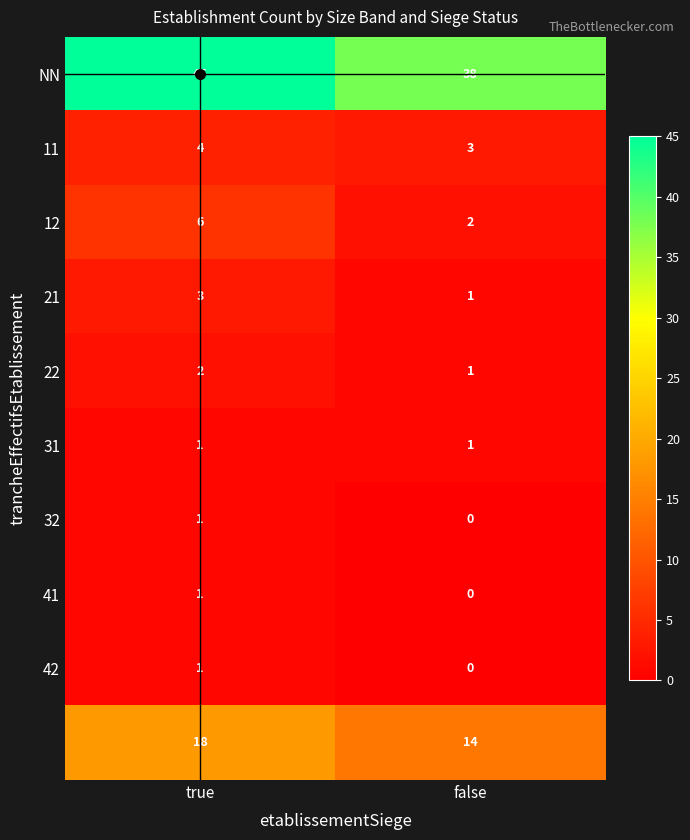

What is the maximum value shown in the chart?

45